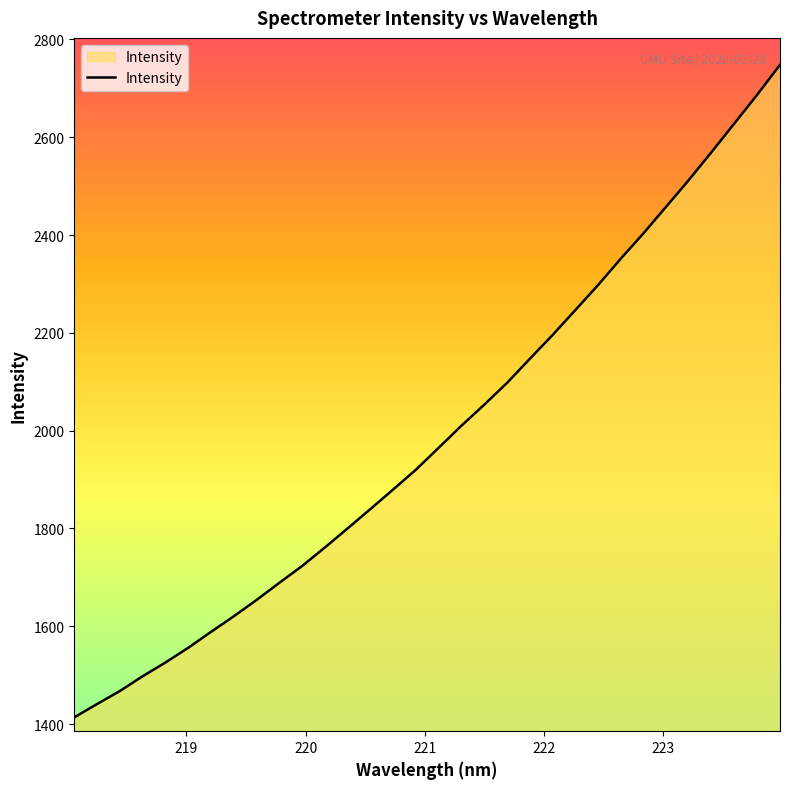

Does the chart have visible grid lines?

No